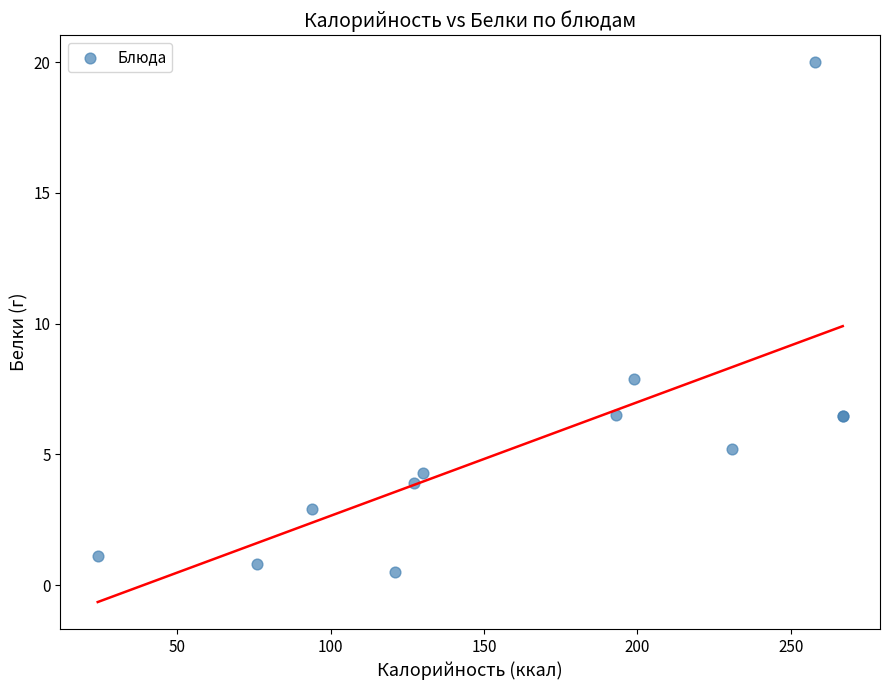

What Y value in the scatter plot is closest to 10?

7.9